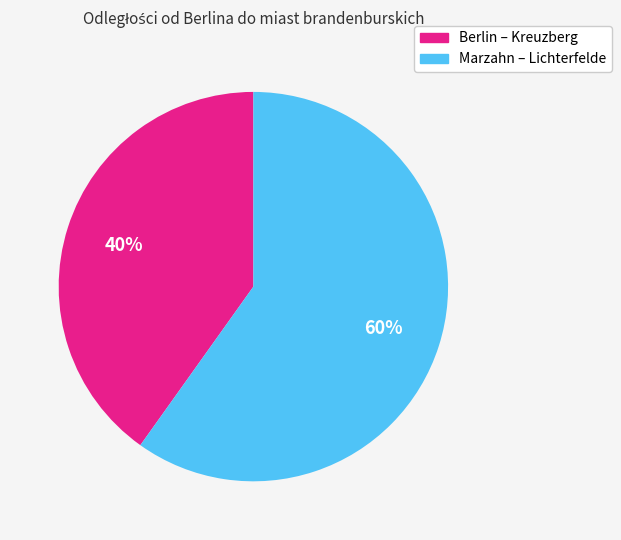

How many segments does this pie chart have?

2